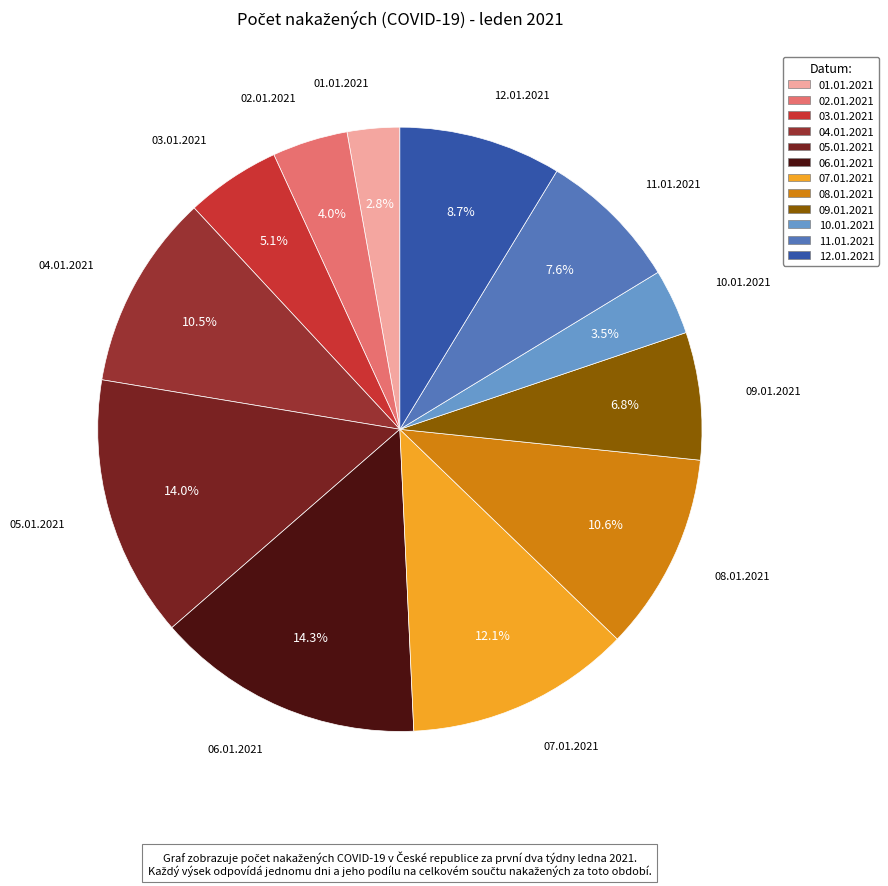

What percentage is NOT represented by 09.01.2021?

93.2%